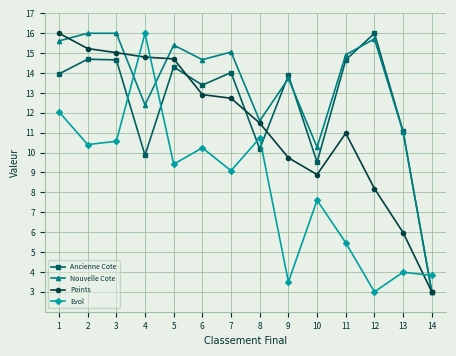

The value of Evol at 1 is 12.1. True or false?

True